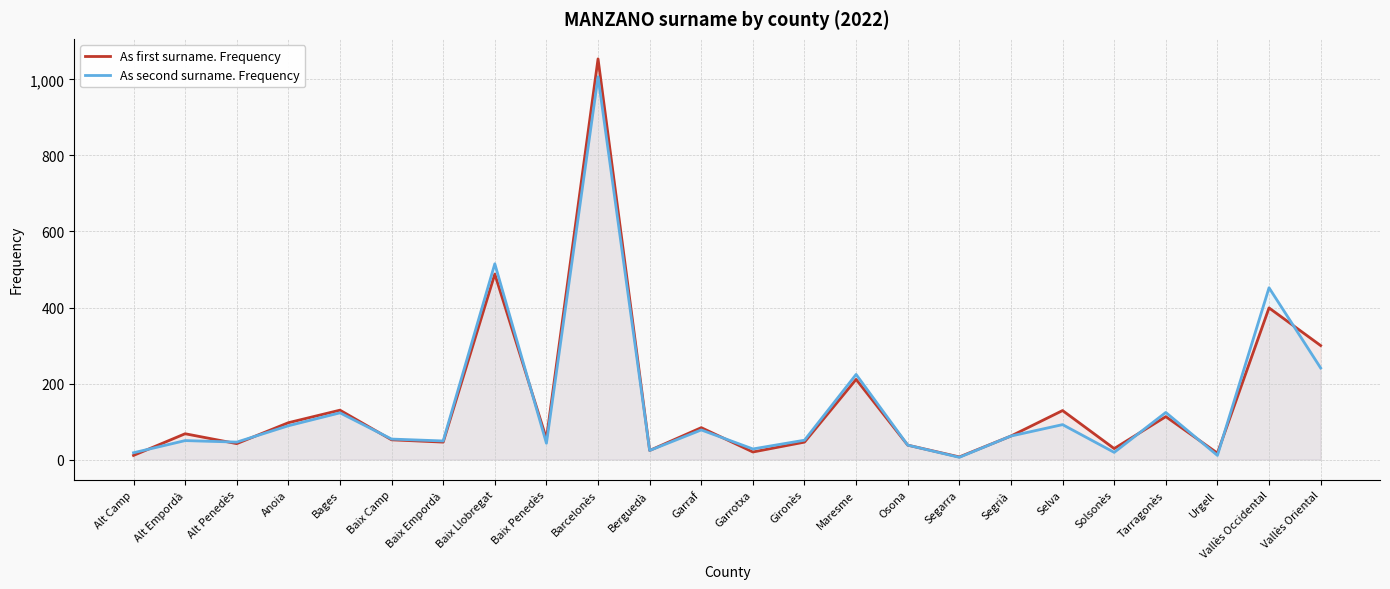

Which series has the widest spread of values?

As first surname. Frequency